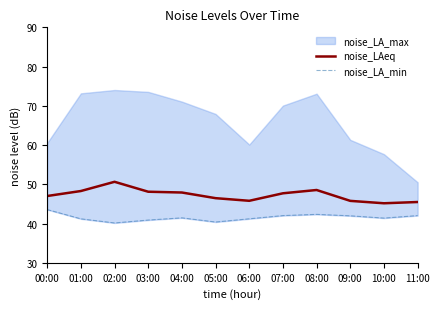

True or false: noise_LA_min and noise_LAeq intersect in this chart.

False